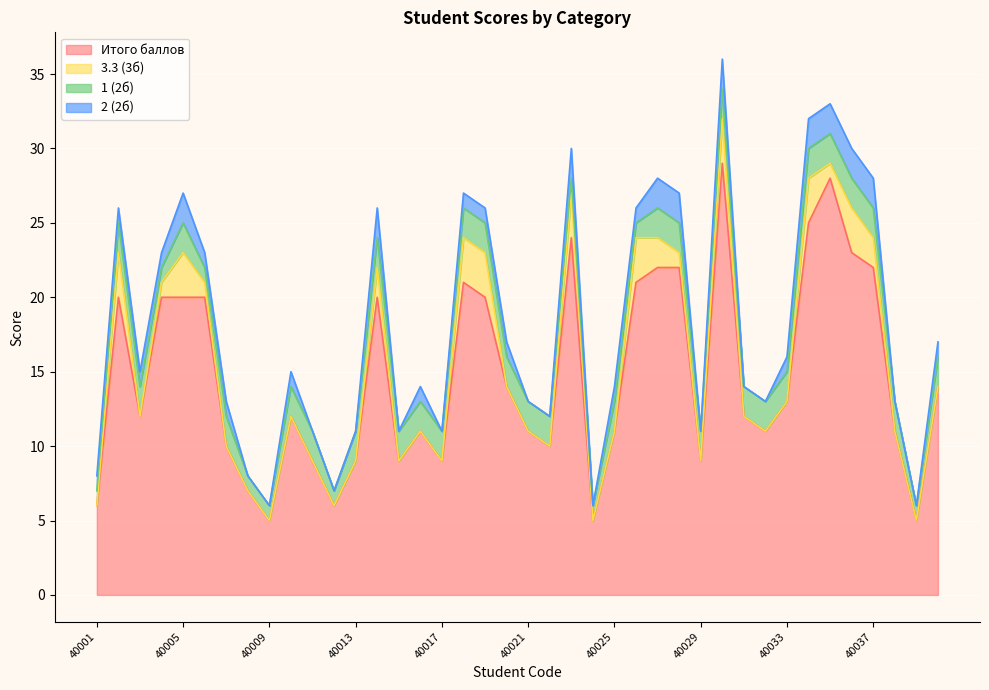

What is the minimum value for Итого баллов?

5